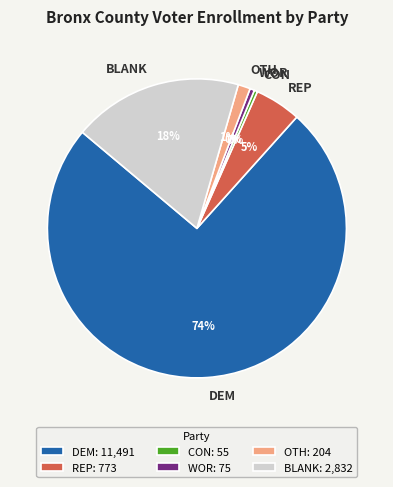

What percentage is the OTH slice, to the nearest percent?

1%